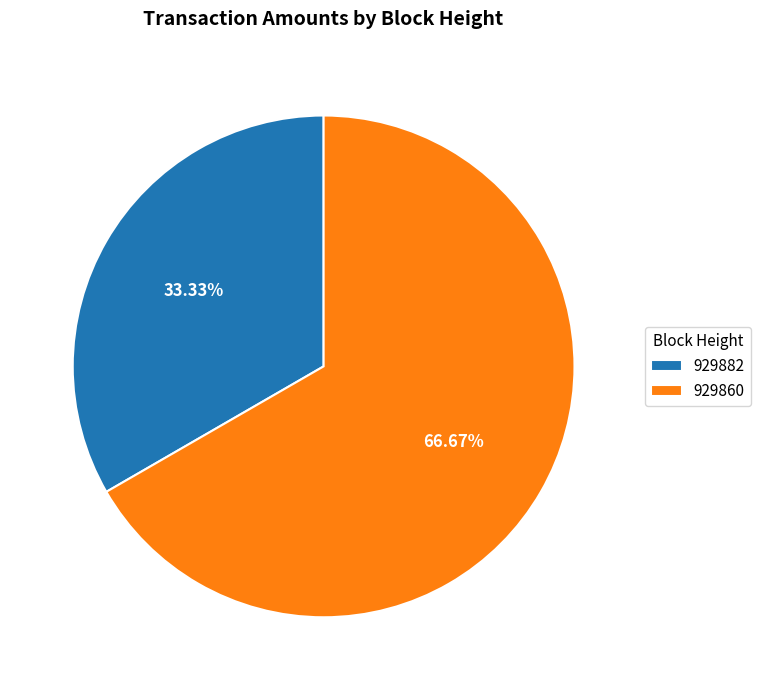

How many slices are in this pie chart?

2